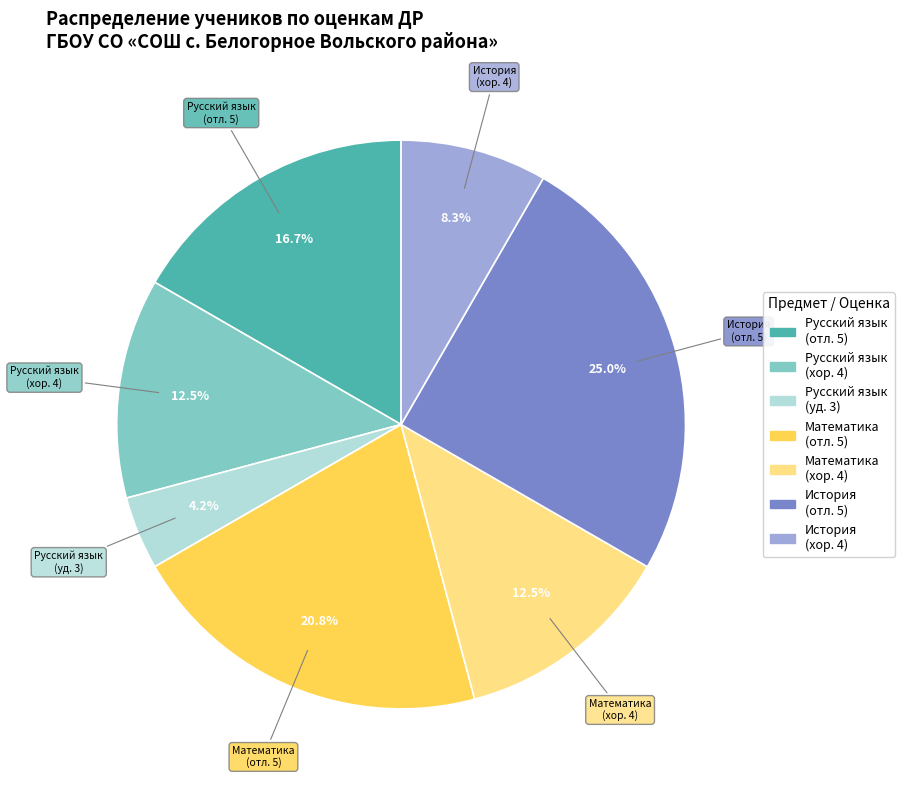

Is there any slice that represents more than half of the pie?

No